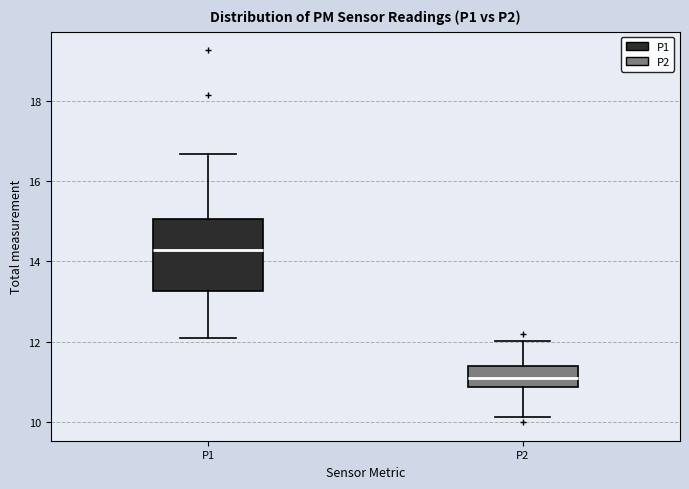

Comparing the boxes themselves (not the whiskers), which one is the tallest?

P1